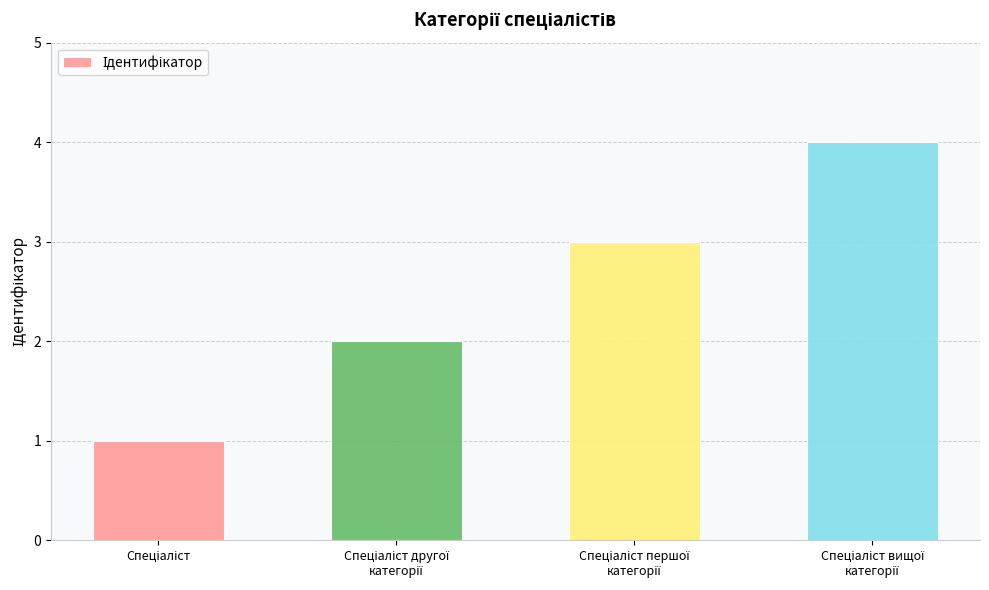

What is the sum of all values?

10